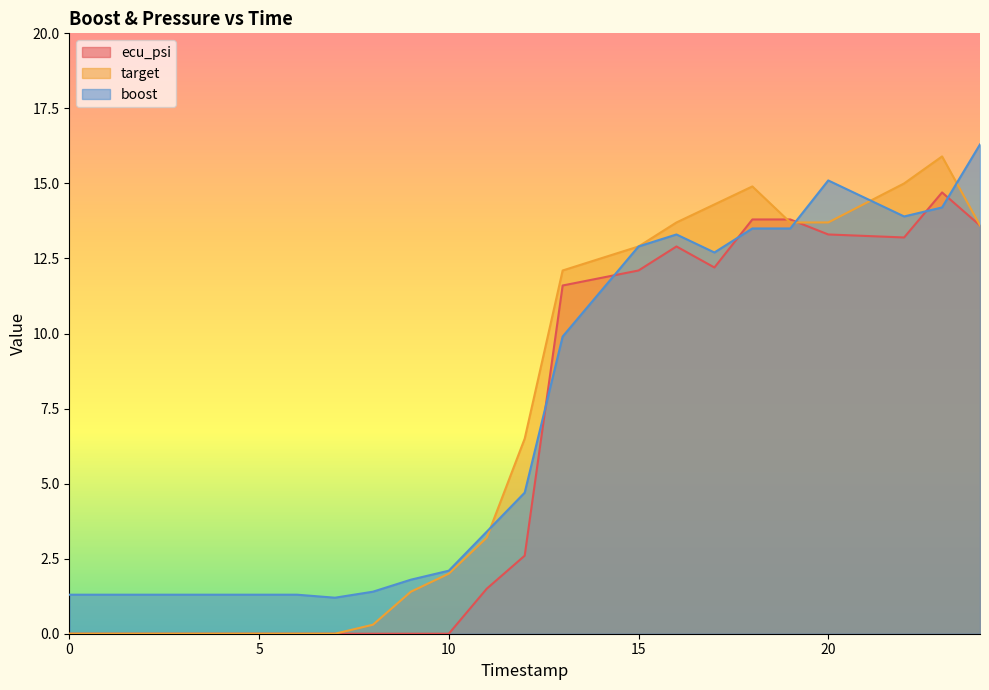

Between 19 and 9, which is larger?

19